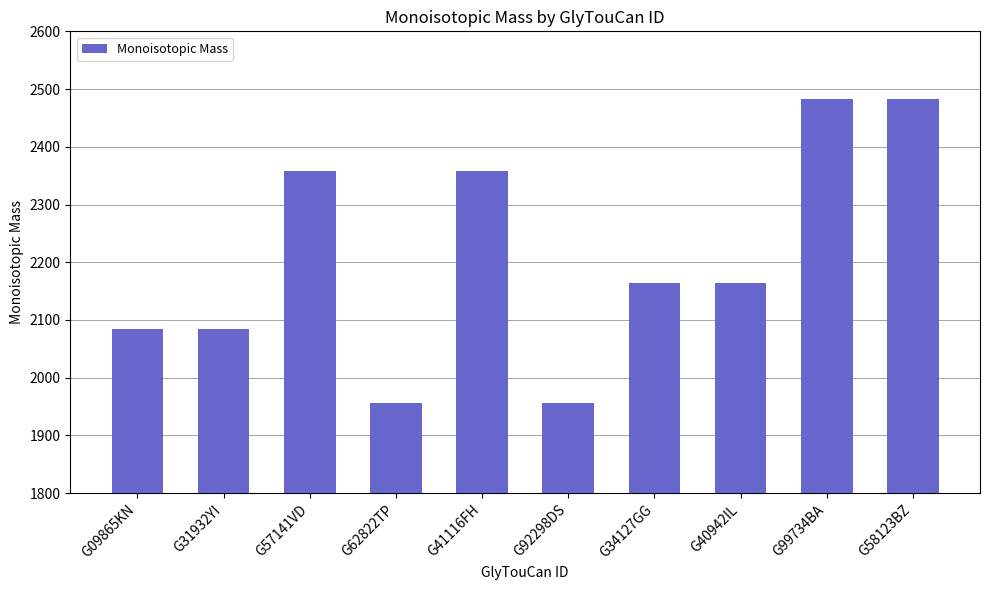

How many data points are less than 2163?

4